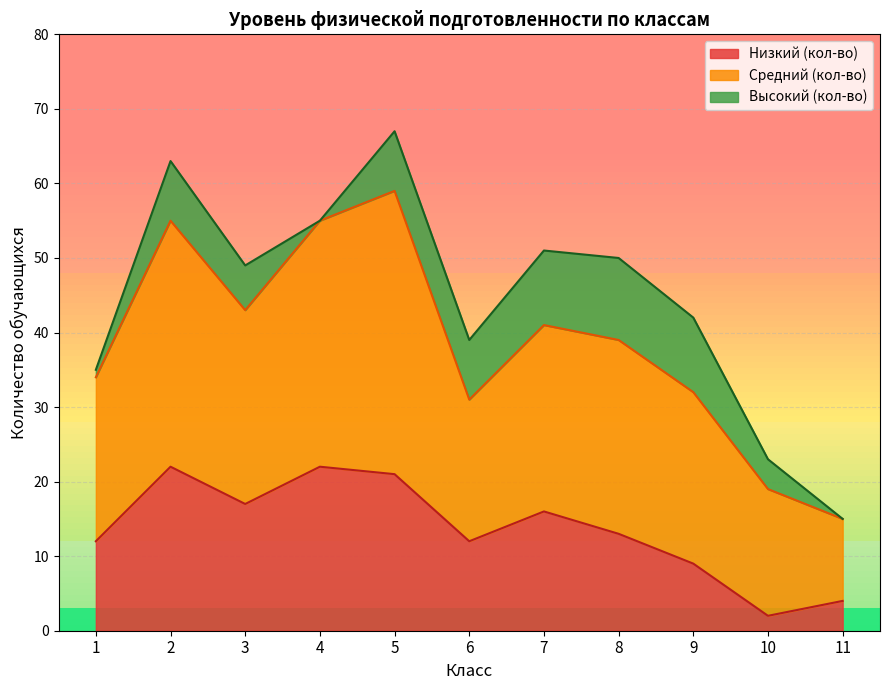

What is the total value across all series at 3?

49